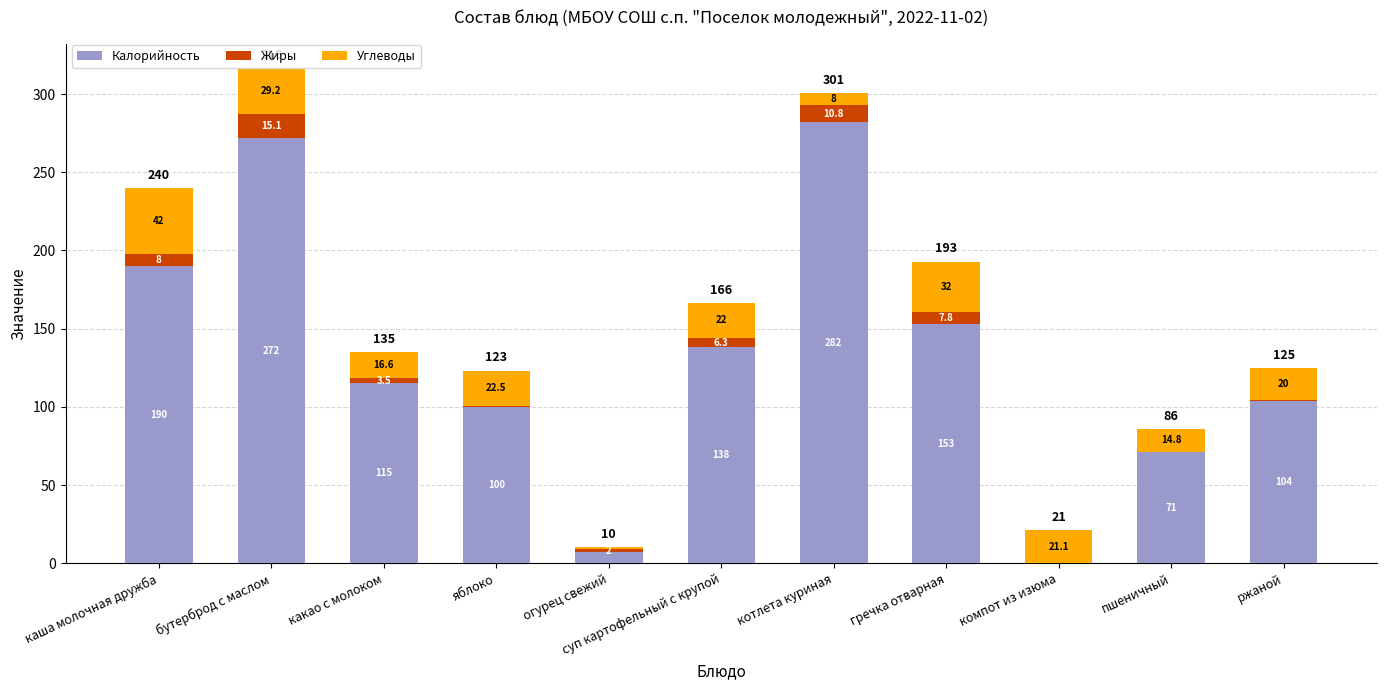

At which category is the sum across all series the highest?

бутерброд с маслом